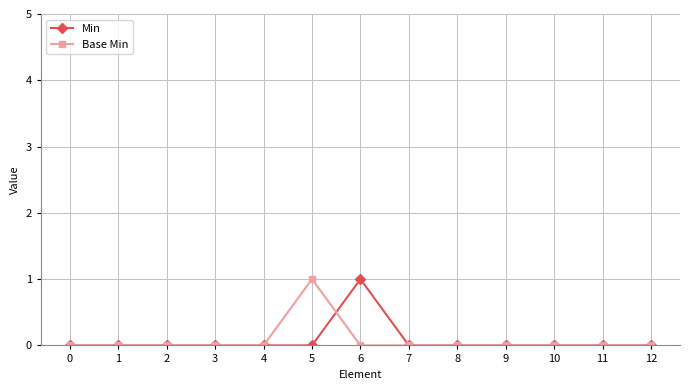

What is the value of the Base Min point at the 6th from the left?

1